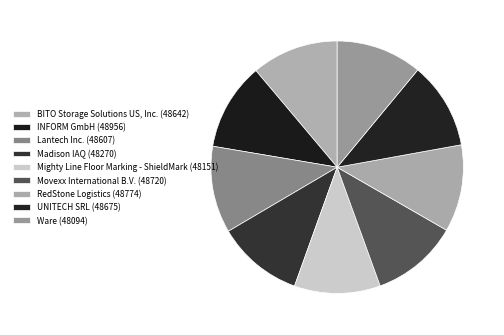

How many slices are in this pie chart?

9